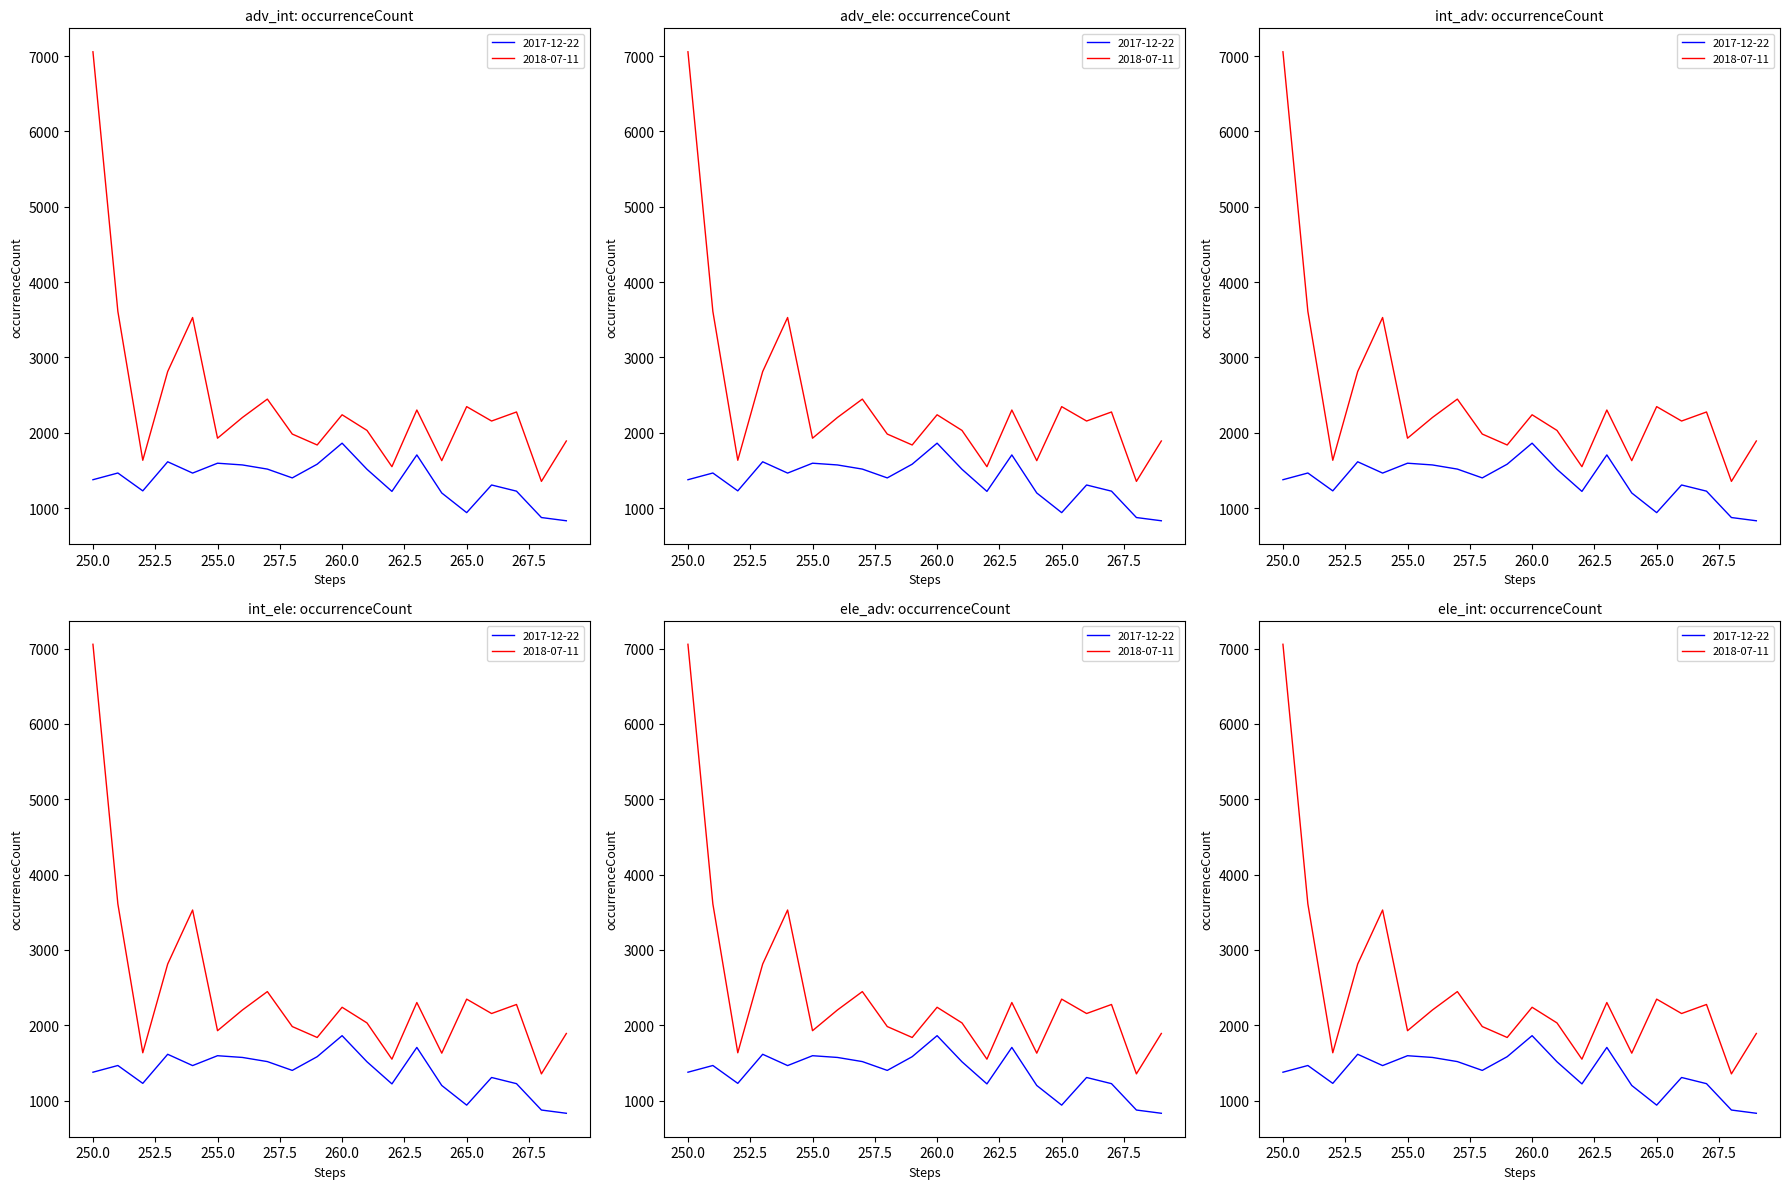

At which category does the chart reach its peak across all series?

250